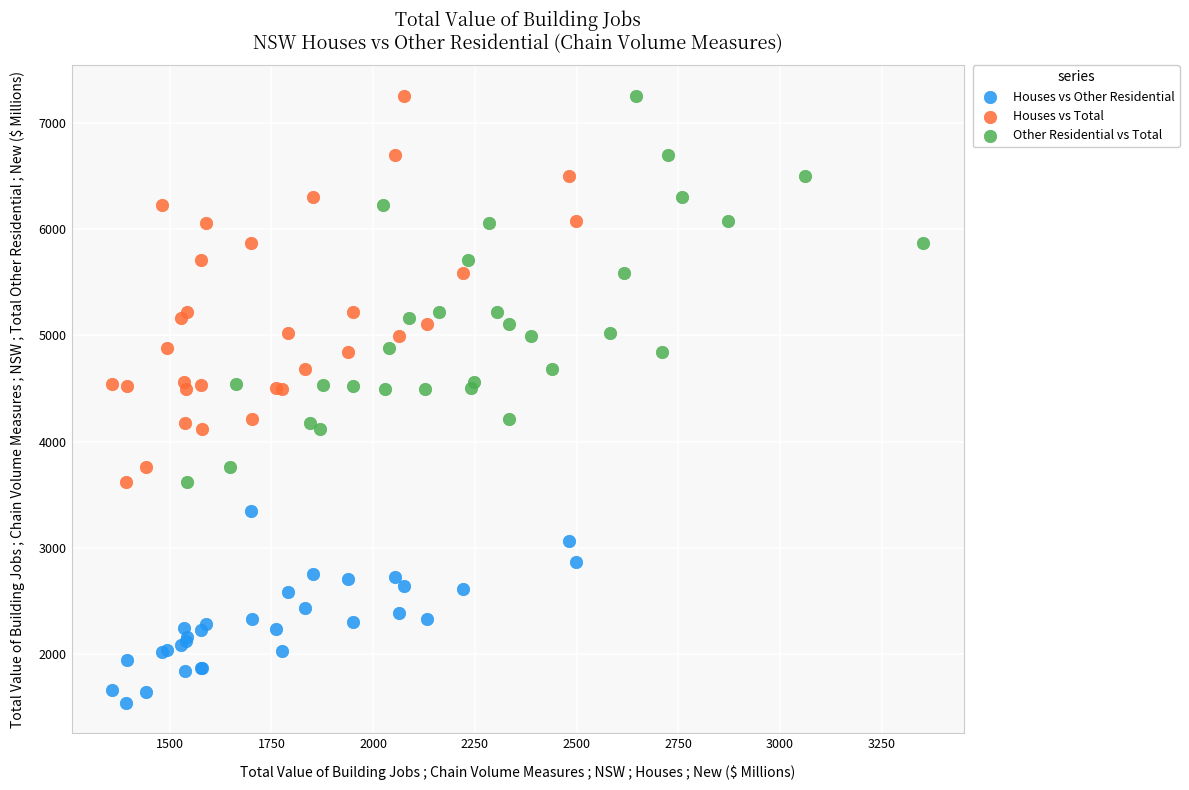

Which series contains the lowest Y value?

Houses vs Other Residential